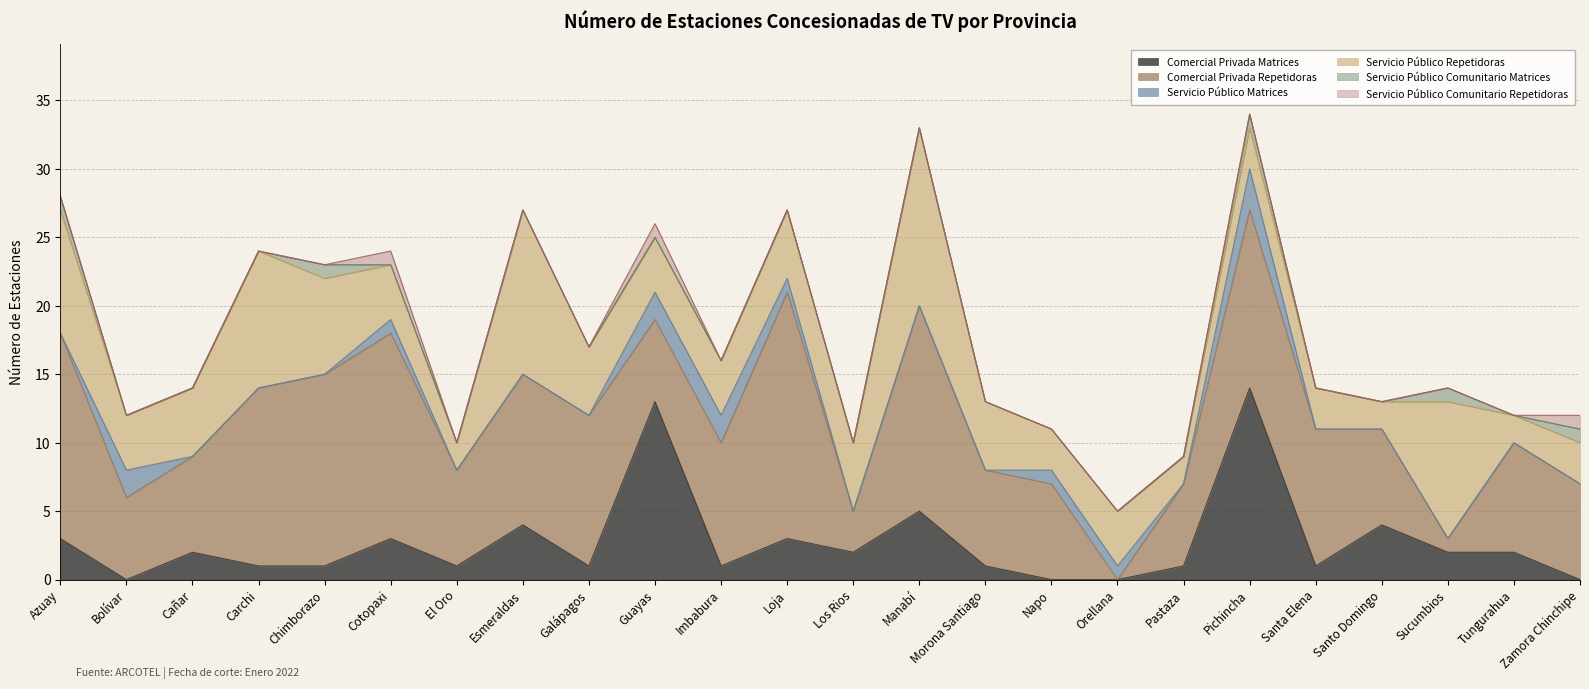

True or false: Servicio Público Comunitario Repetidoras has more than 0 interior local peaks.

True